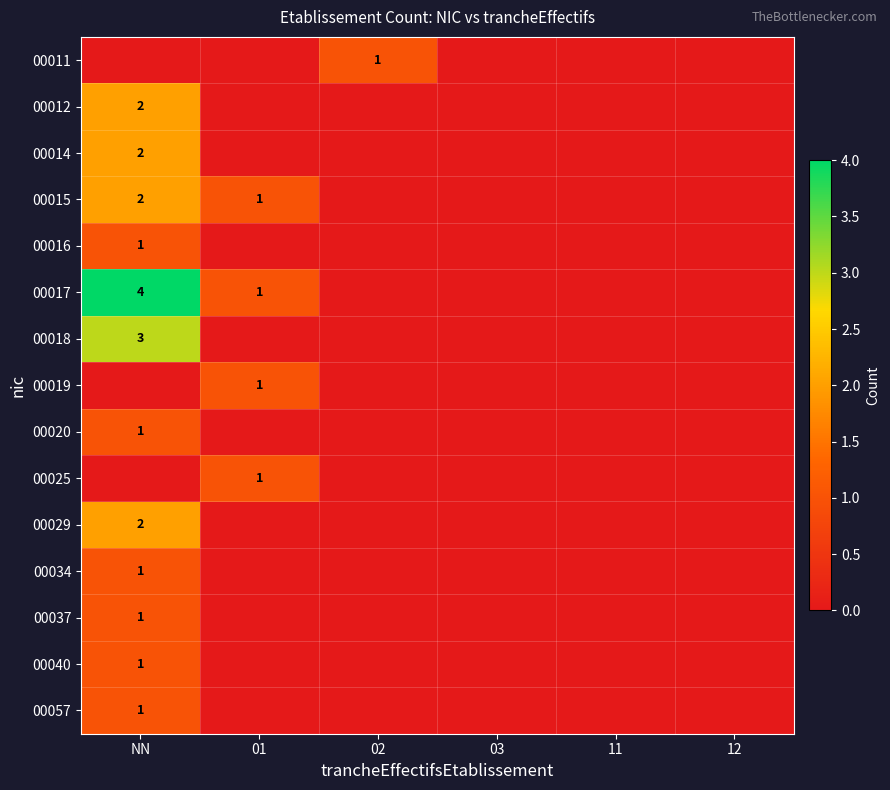

What is the maximum value shown in the chart?

4